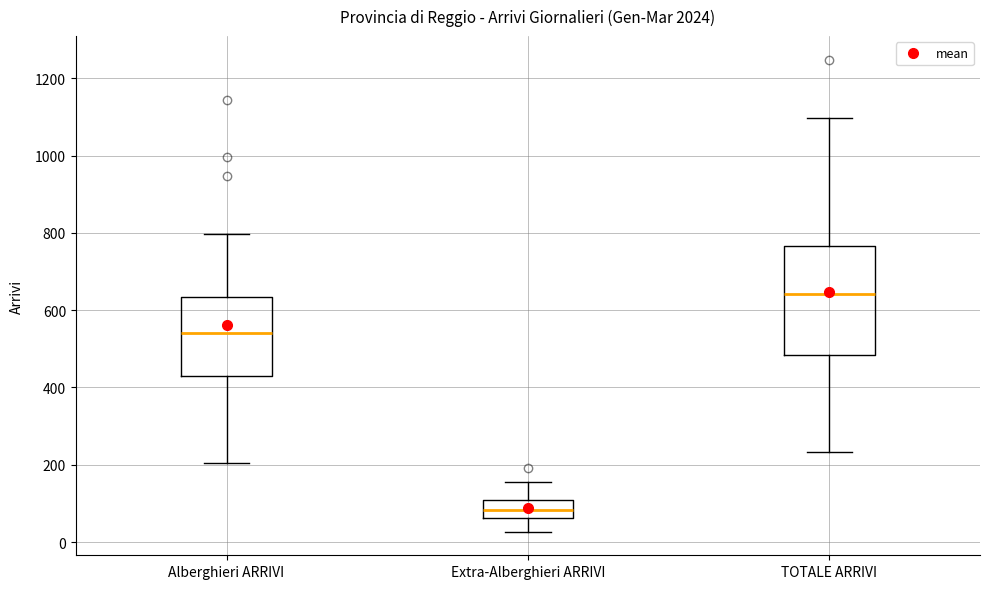

Reading left to right, transcribe this box plot: for each box, give where its median line is, the range the box spans, and where its two whiskers end, as read against the y-axis. The values are not printed on the chart, so give them approximately, as read against the axis.

Alberghieri ARRIVI: median 540, box 420 to 640, whiskers 200 to 800
Extra-Alberghieri ARRIVI: median 80, box 60 to 100, whiskers 20 to 160
TOTALE ARRIVI: median 640, box 480 to 760, whiskers 240 to 1100